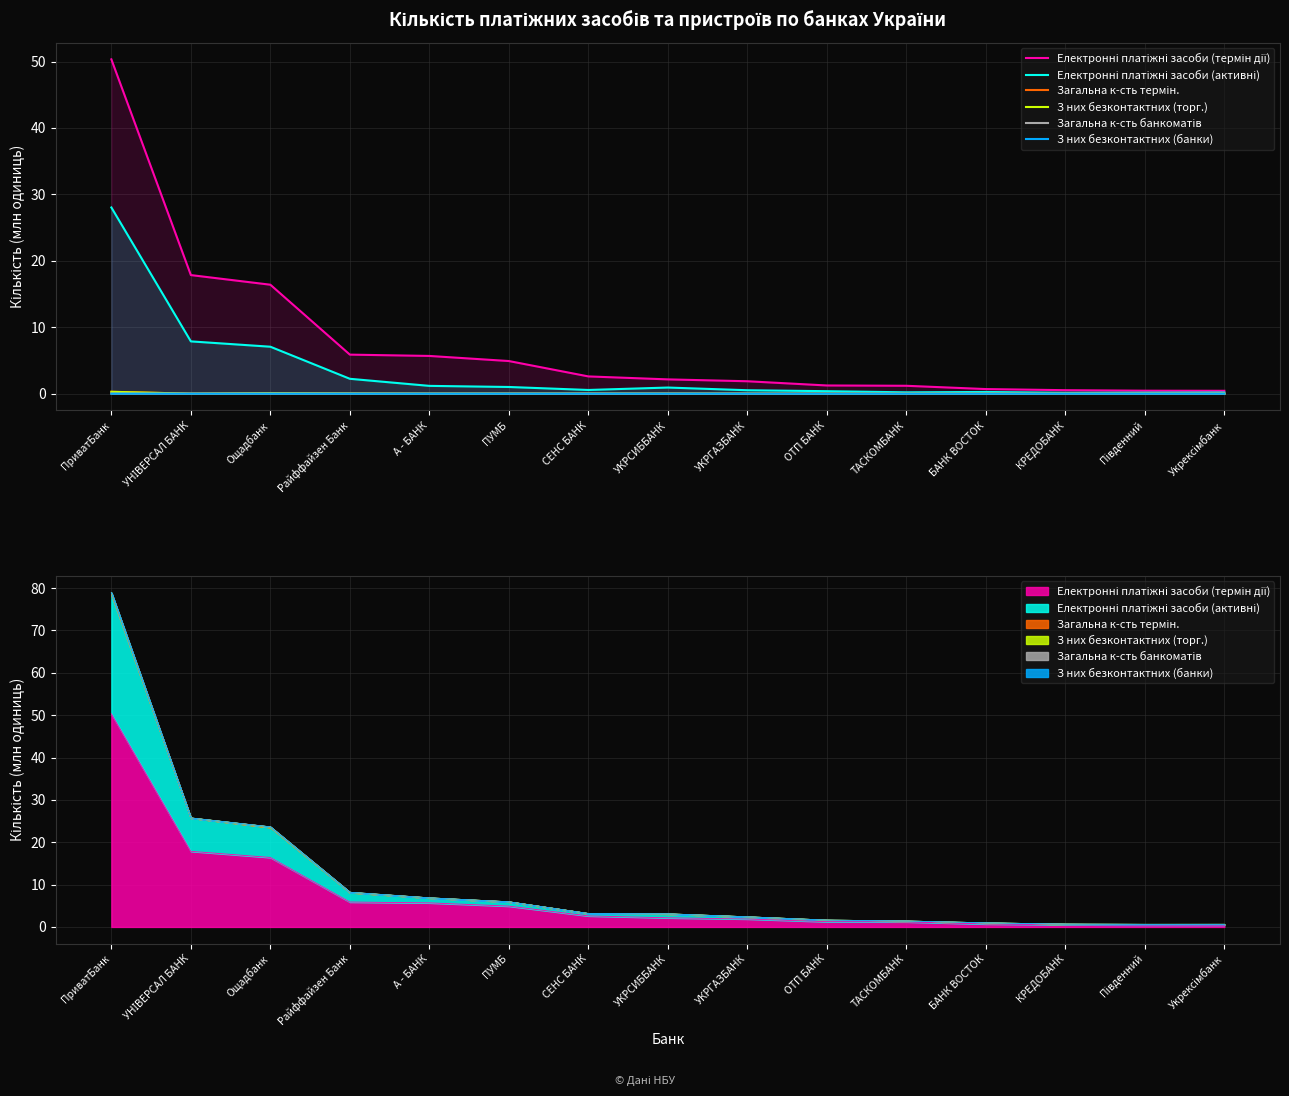

Which label corresponds to the largest value in the chart?

ПриватБанк